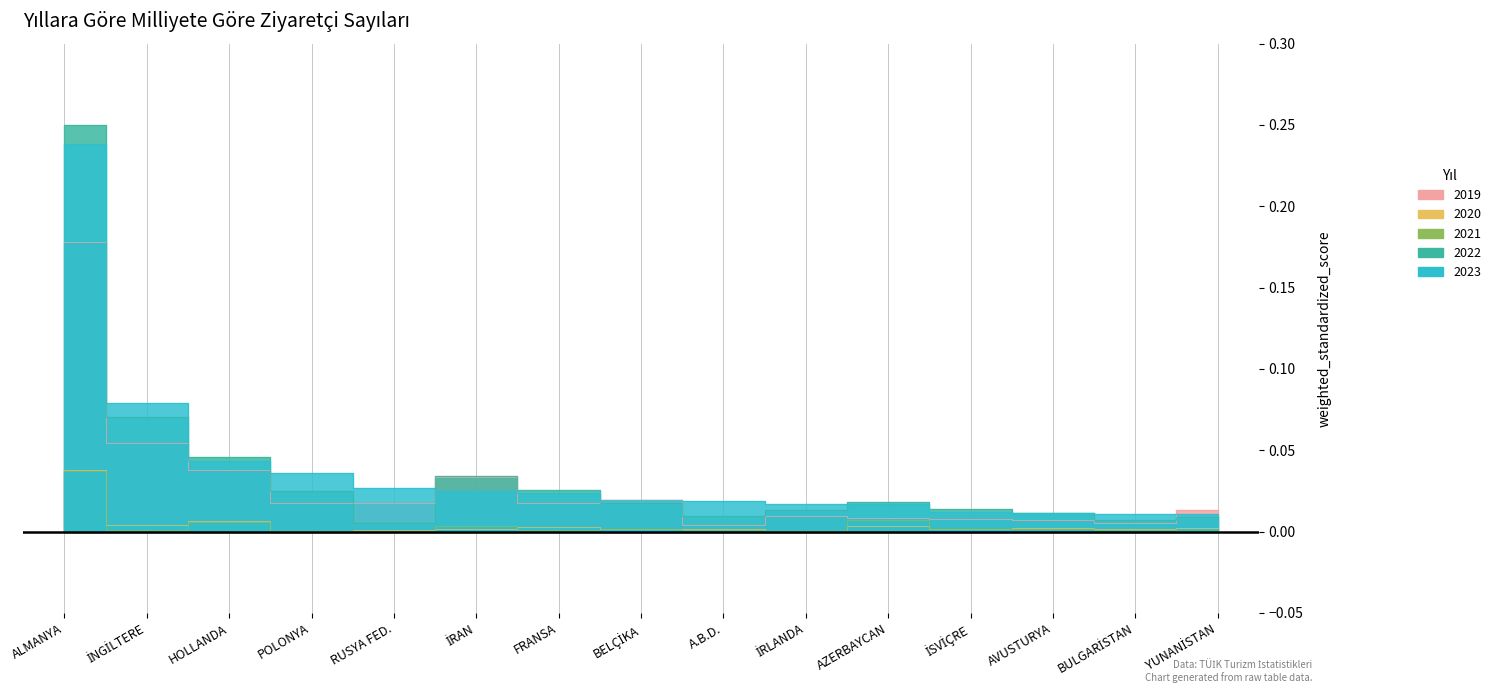

Rank the series by their maximum value, from highest to lowest.

2022, 2023, 2019, 2020, 2021